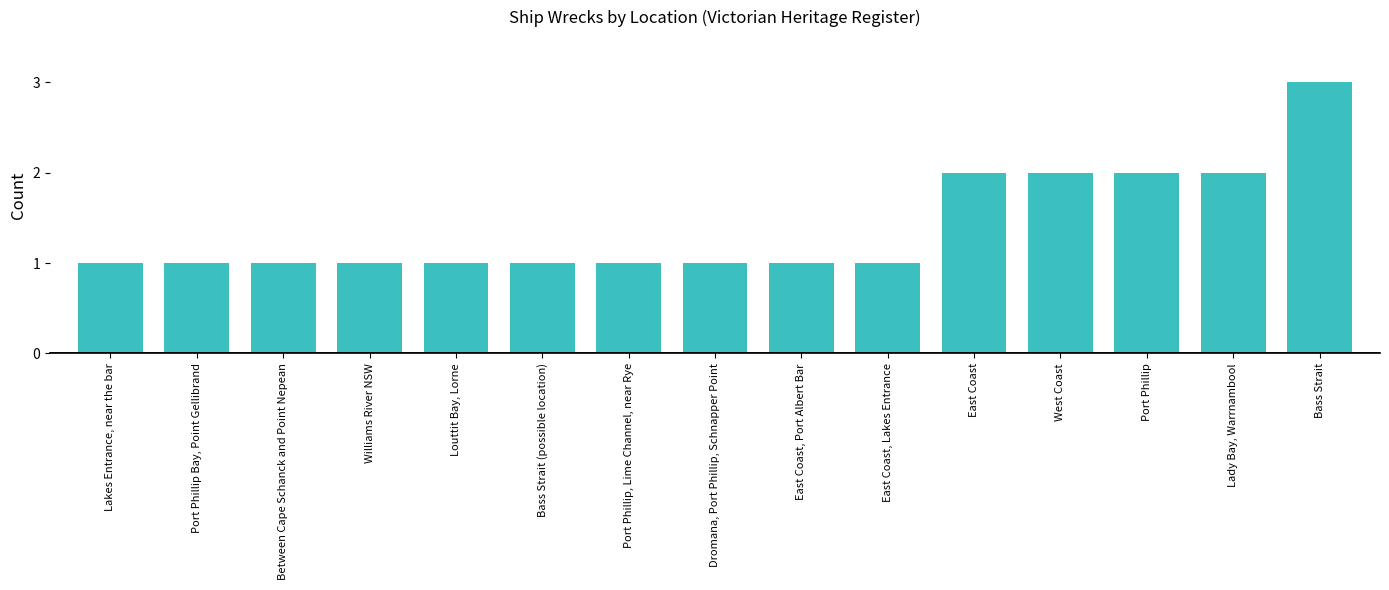

The chart shows a value of 1 at Bass Strait (possible location). True or false?

True